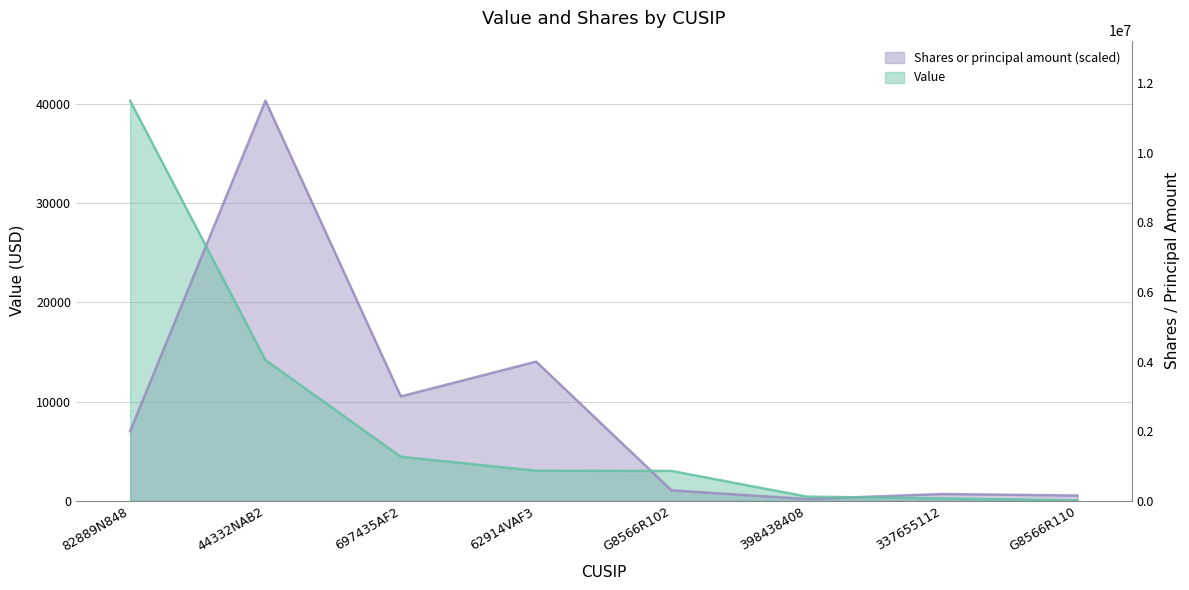

Which has a higher value, 697435AF2 or 82889N848?

82889N848